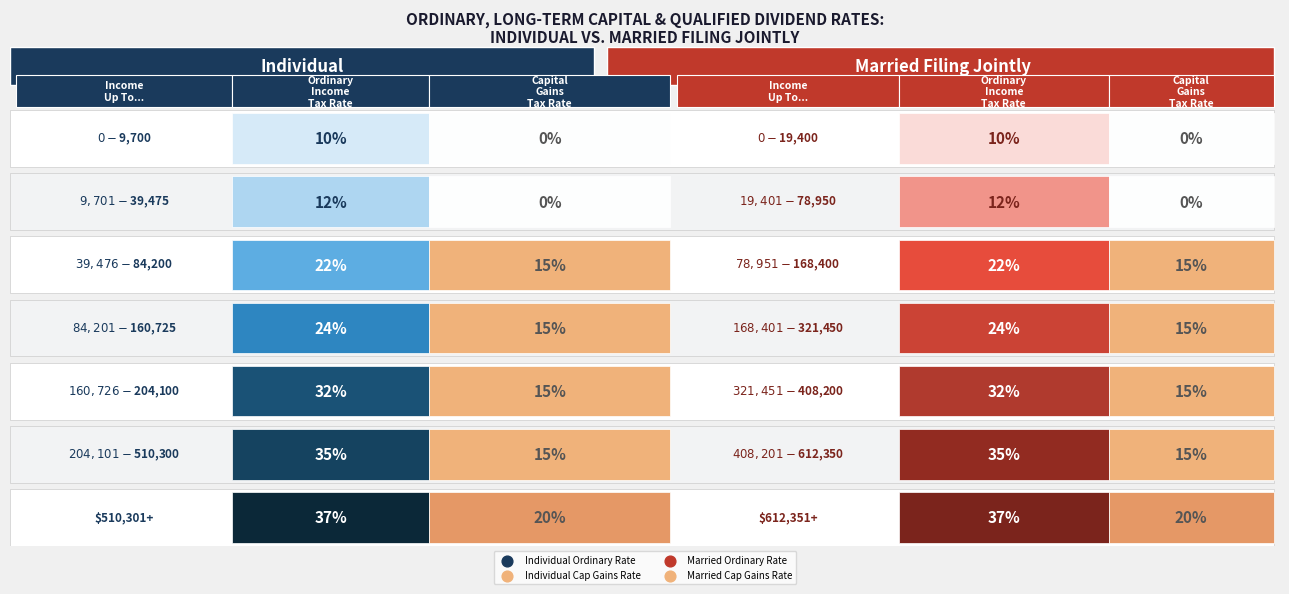

Between 3 and 0, which is larger?

3